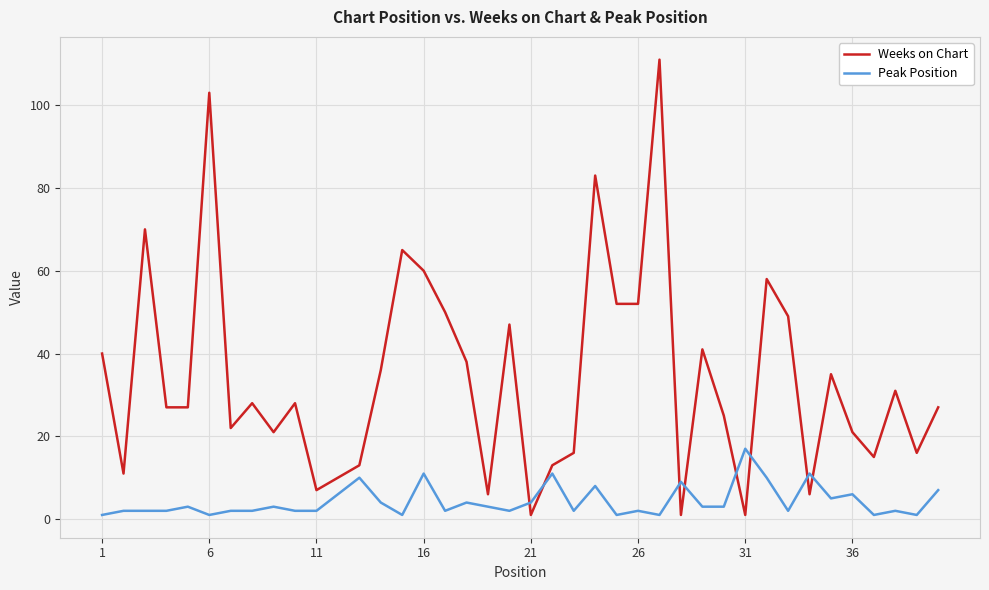

Which series has the largest total across all categories?

Weeks on Chart